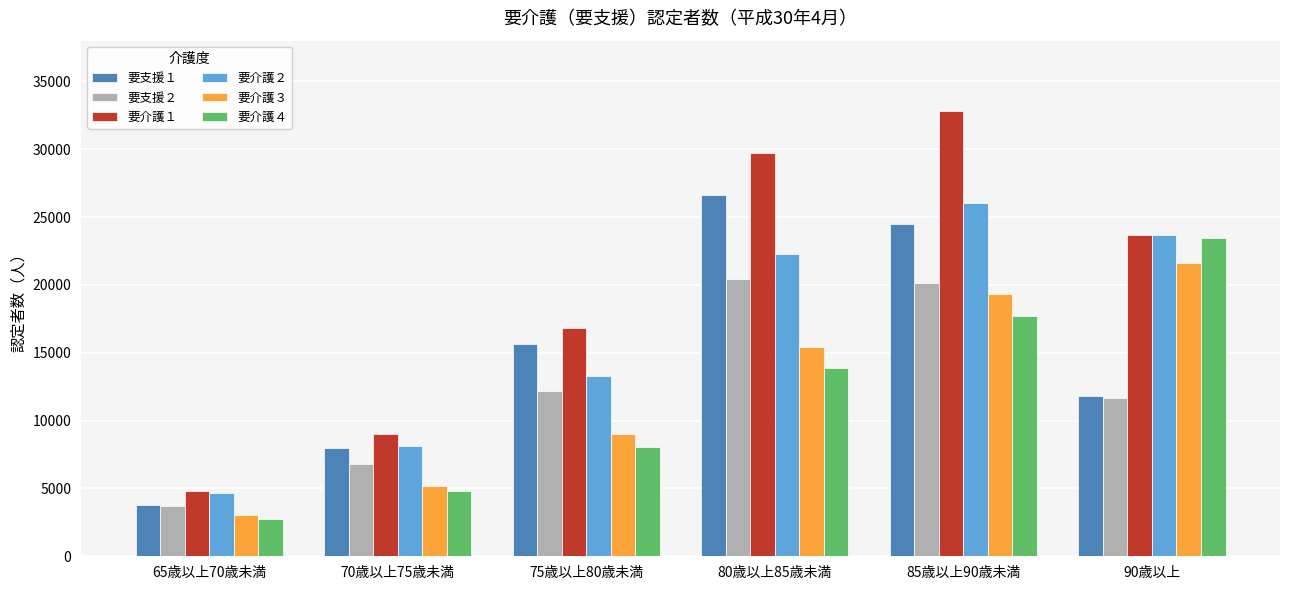

How many bars are there in each group?

6